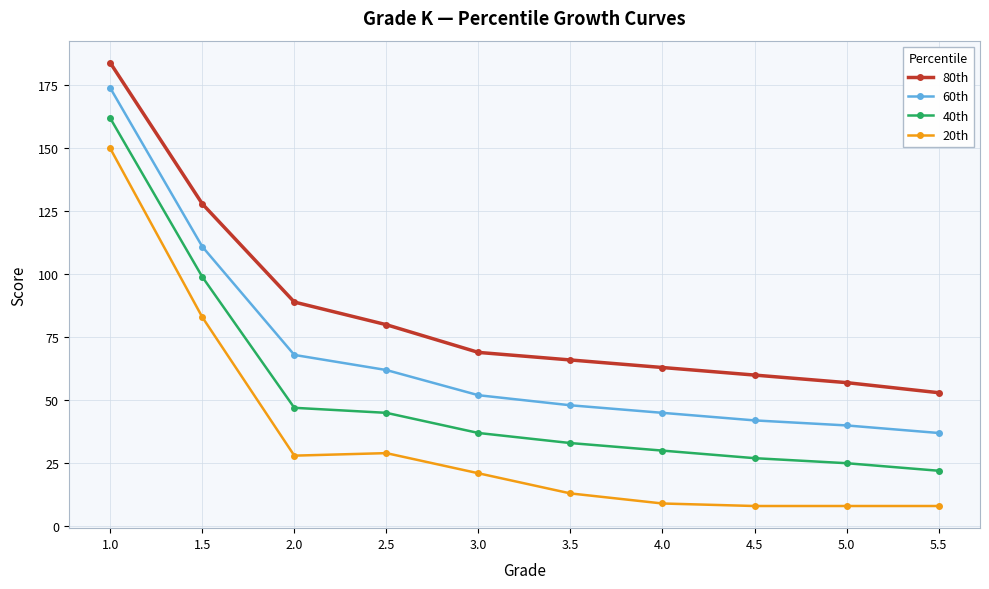

At which category is the sum across all series the highest?

1.0